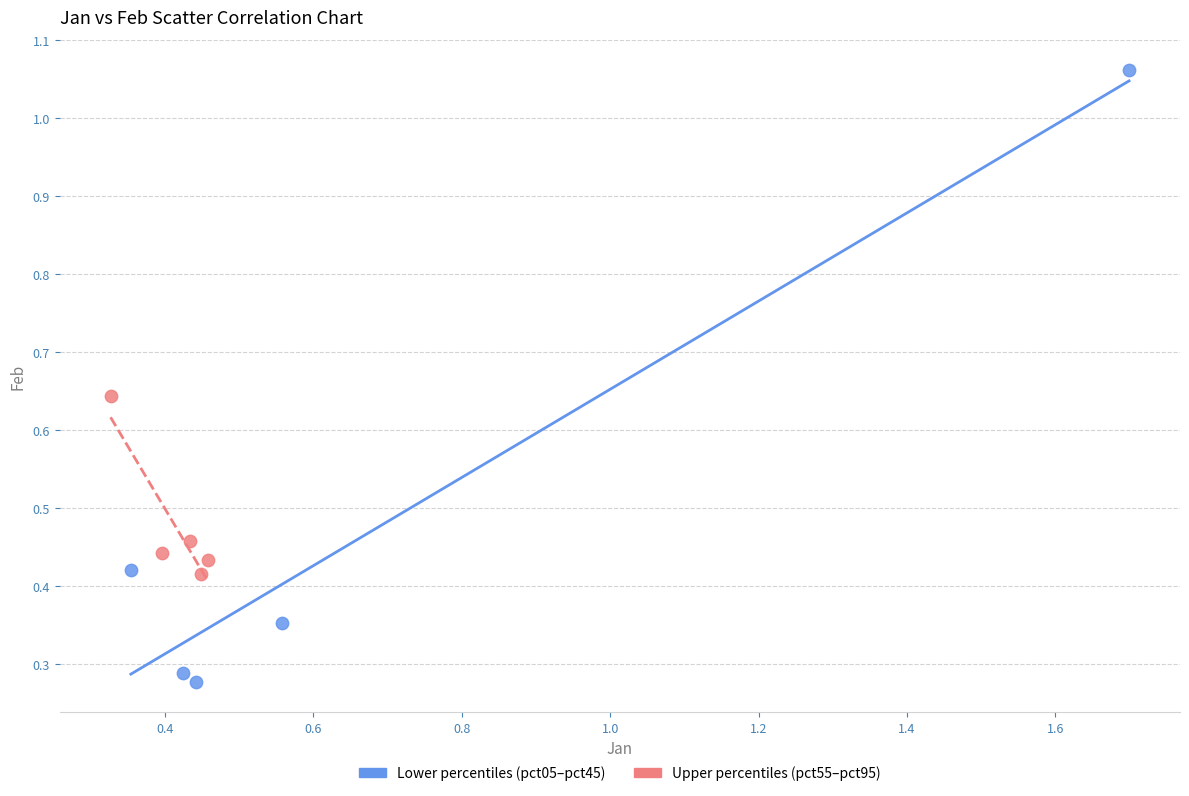

Which series contains the lowest Y value?

Lower percentiles (pct05–pct45)